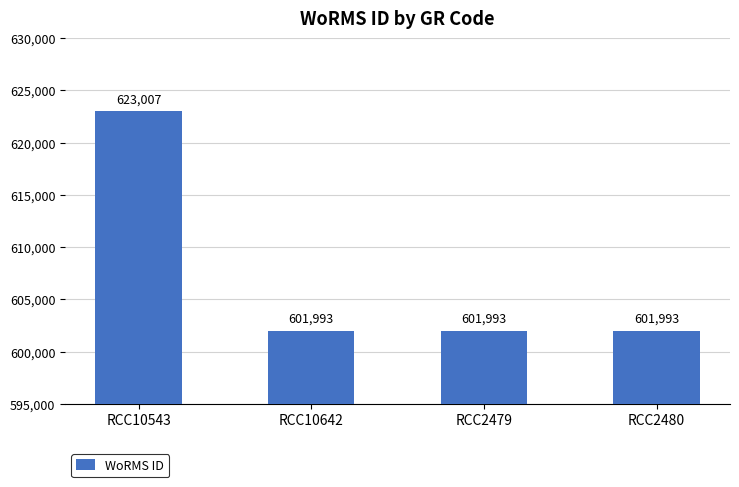

What is the greatest value displayed?

623007